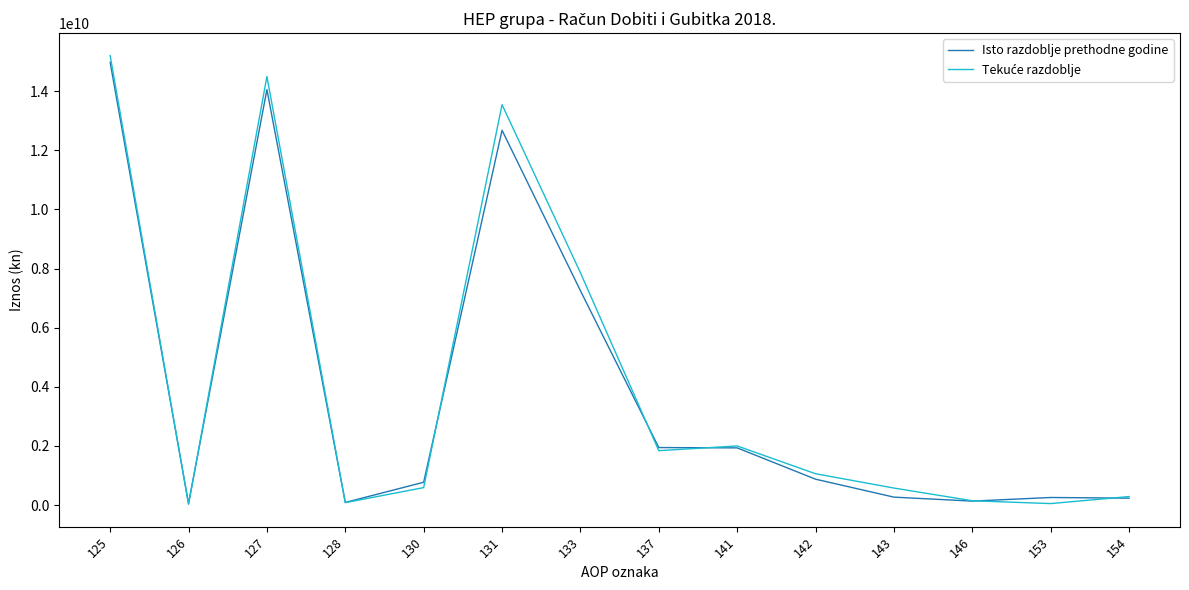

Which series changed the most between 137 and 146?

Isto razdoblje prethodne godine